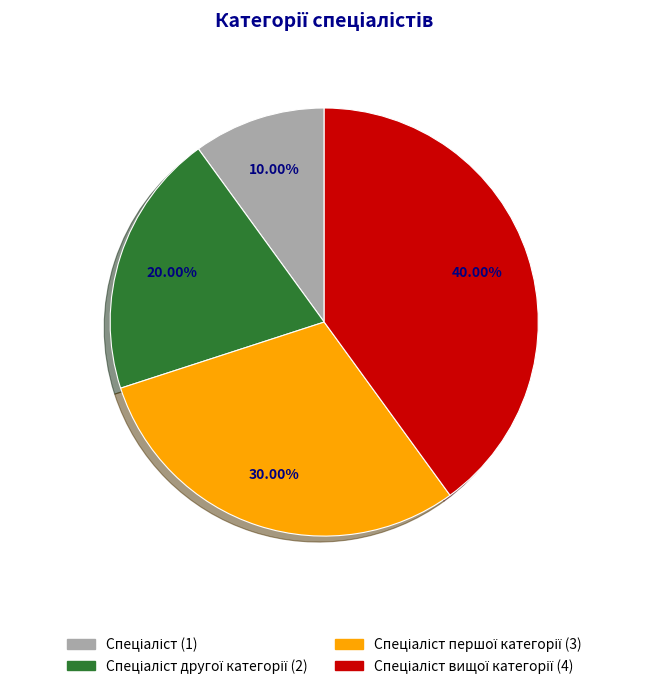

Count the number of slices in the pie.

4